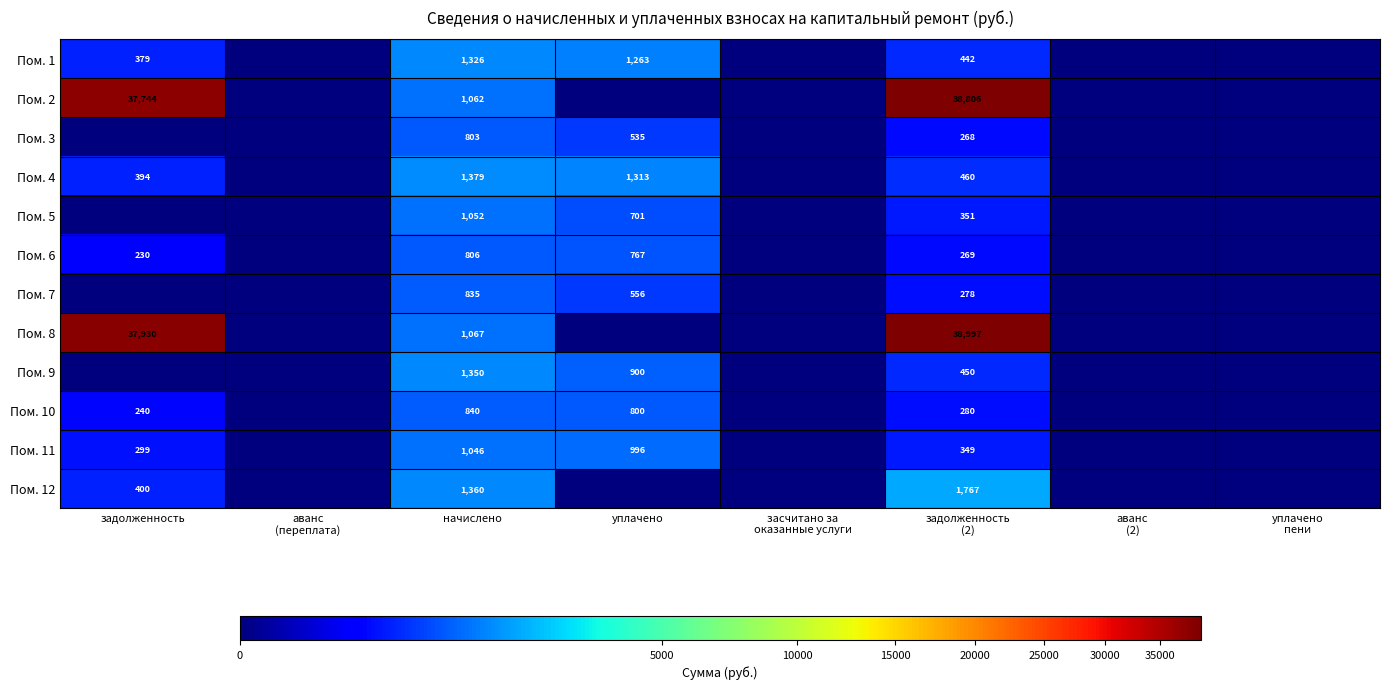

Is it true that Пом. 5 equals 374.4 at уплачено?

False